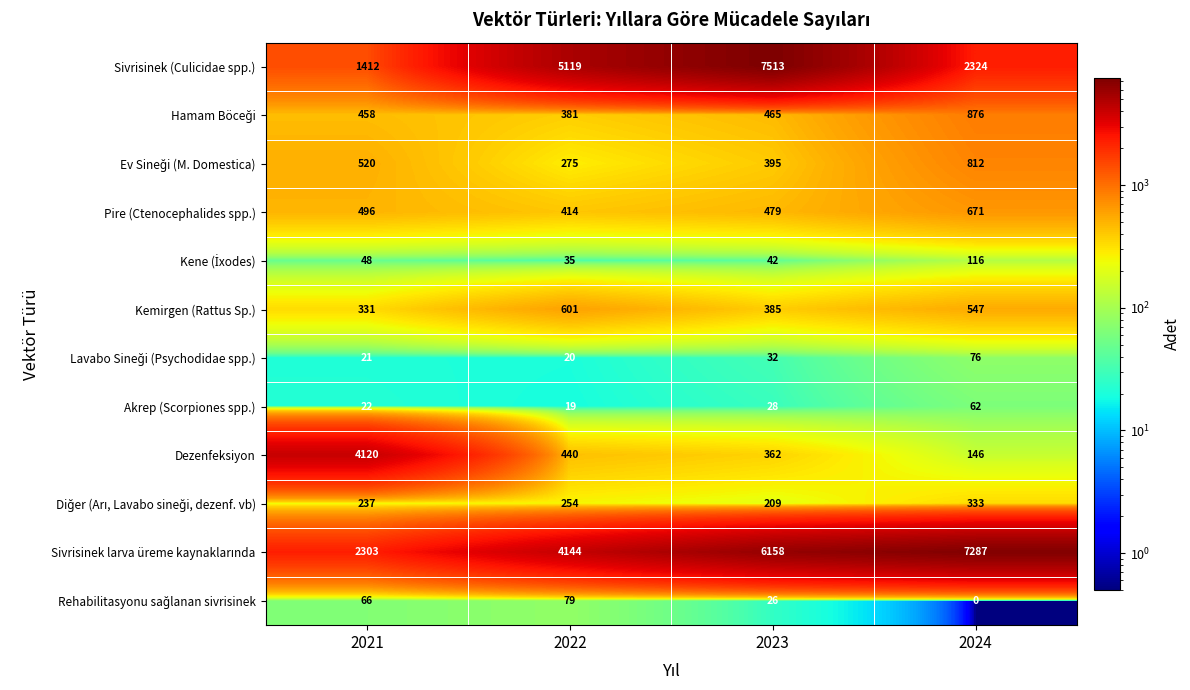

At how many categories does at least one series exceed 249?

4